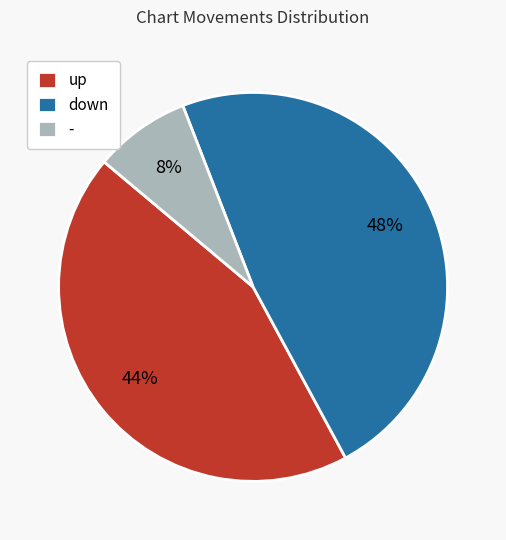

Is there a majority slice in this chart?

No